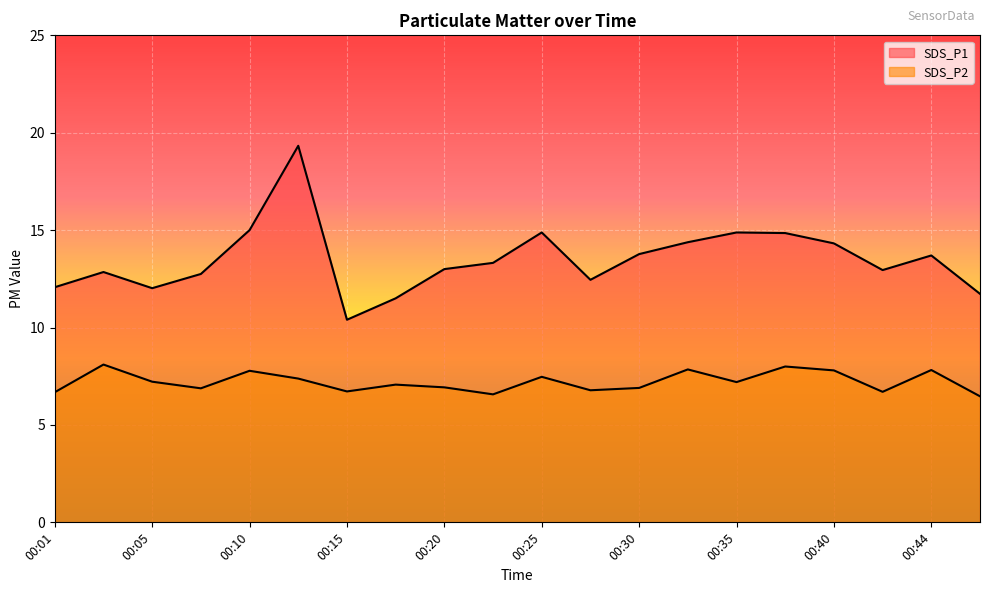

Reading left to right, what are all the values shown in this chart?

SDS_P1: 00:01=12.1	00:03=12.8	00:05=12.0	00:08=12.8	00:10=15.0	00:13=19.3	00:15=10.4	00:18=11.5	00:20=13.0	00:23=13.3	00:25=14.9	00:27=12.4	00:30=13.8	00:32=14.4	00:35=14.9	00:37=14.8	00:40=14.3	00:42=12.9	00:44=13.7	00:47=11.7
SDS_P2: 00:01=6.7	00:03=8.1	00:05=7.2	00:08=6.9	00:10=7.8	00:13=7.4	00:15=6.7	00:18=7.1	00:20=6.9	00:23=6.6	00:25=7.5	00:27=6.8	00:30=6.9	00:32=7.8	00:35=7.2	00:37=8.0	00:40=7.8	00:42=6.7	00:44=7.8	00:47=6.5